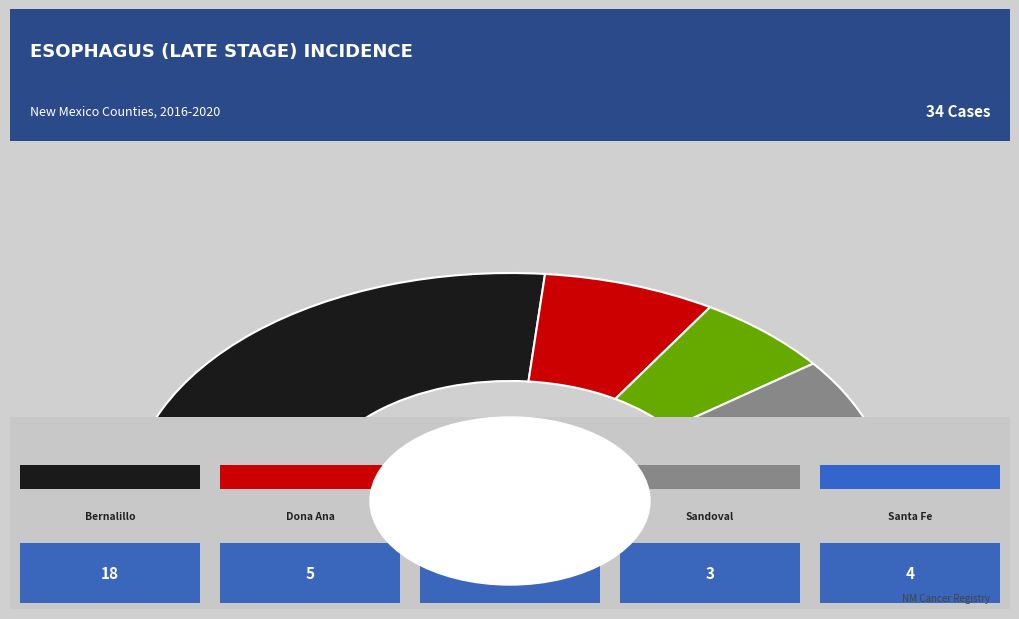

How many slices are in this pie chart?

5